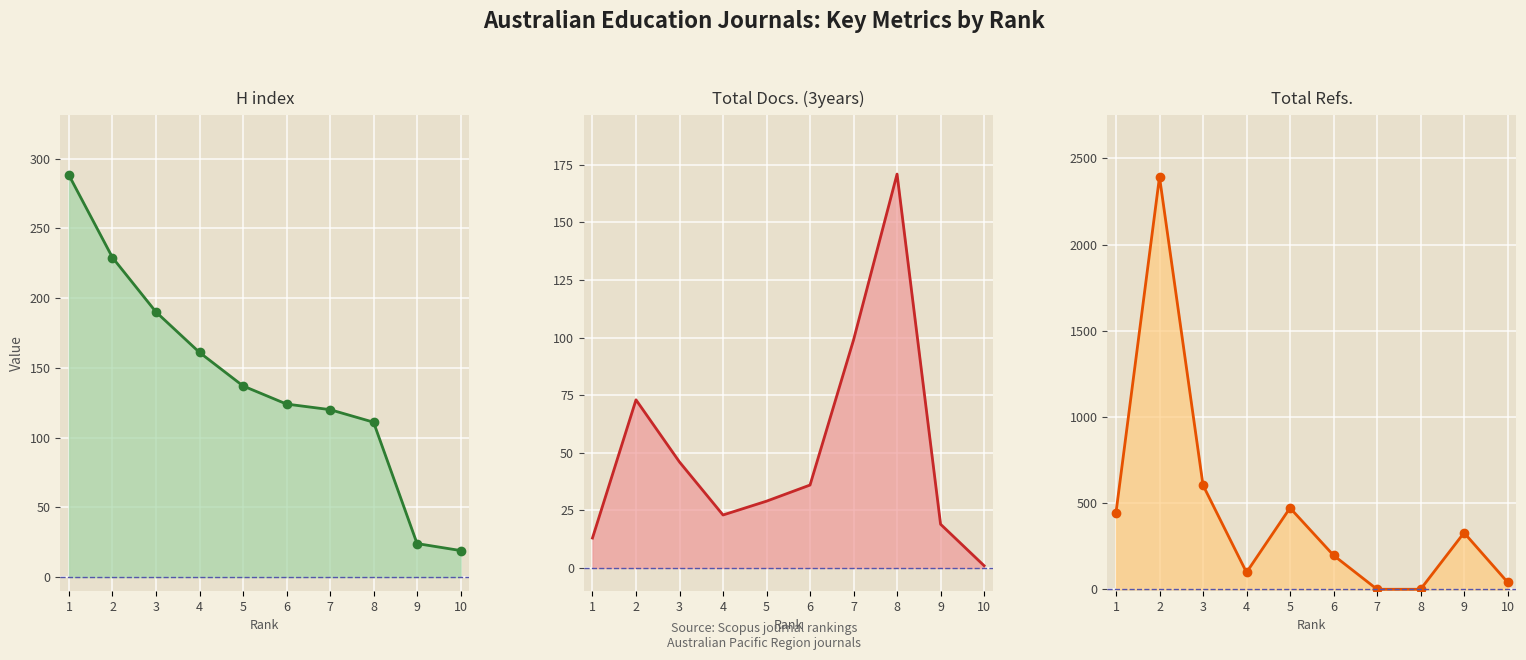

Is it true that Total Docs. (3years) line equals 23 at 4?

True